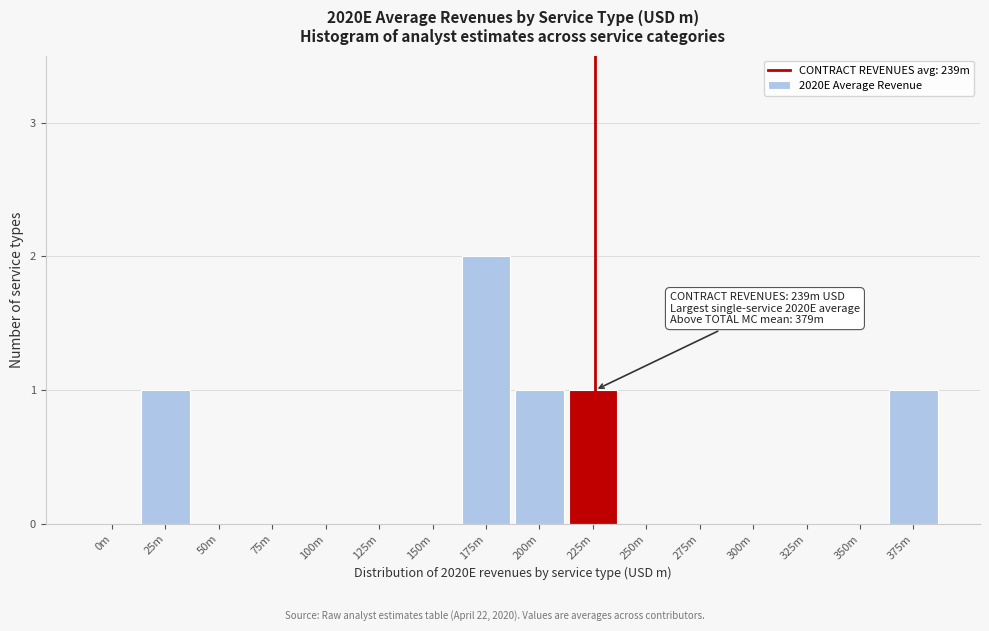

Reading right to left, list all the values displayed in this chart.

375m=1	350m=0	325m=0	300m=0	275m=0	250m=0	225m=1	200m=1	175m=2	150m=0	125m=0	100m=0	75m=0	50m=0	25m=1	0m=0